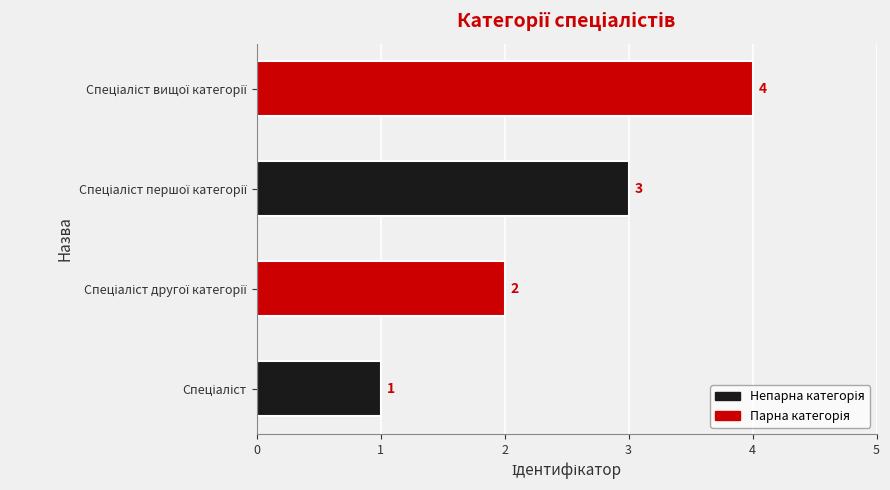

What is the sum of all values?

10